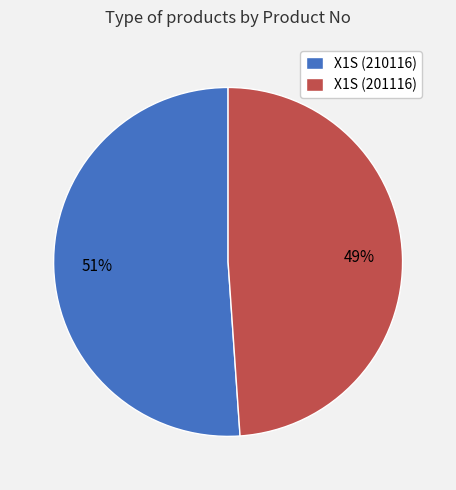

Between X1S (201116) and X1S (210116), which is larger?

X1S (210116)